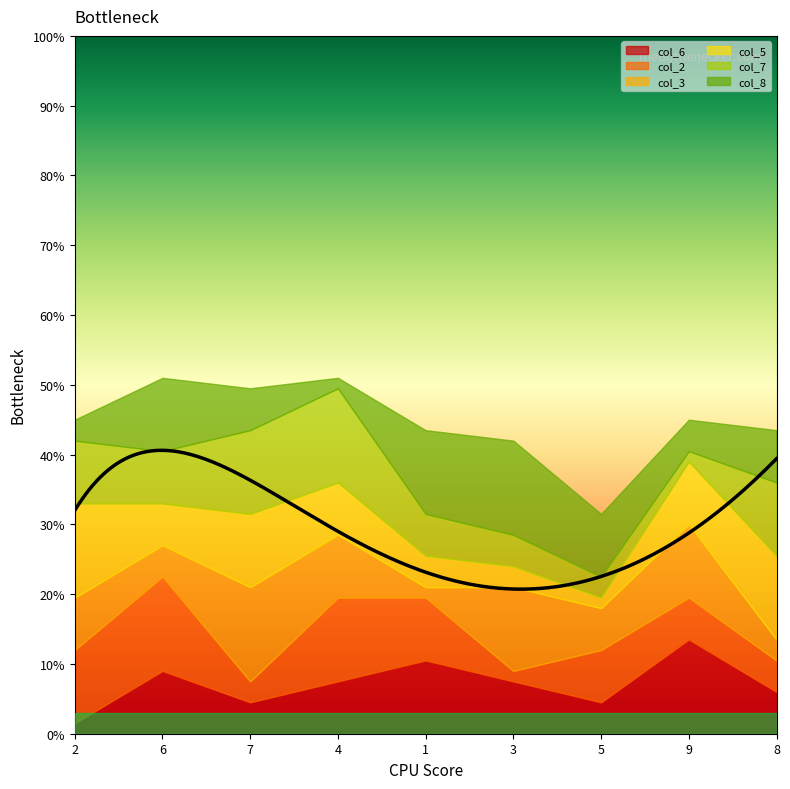

Does the chart have visible grid lines?

No